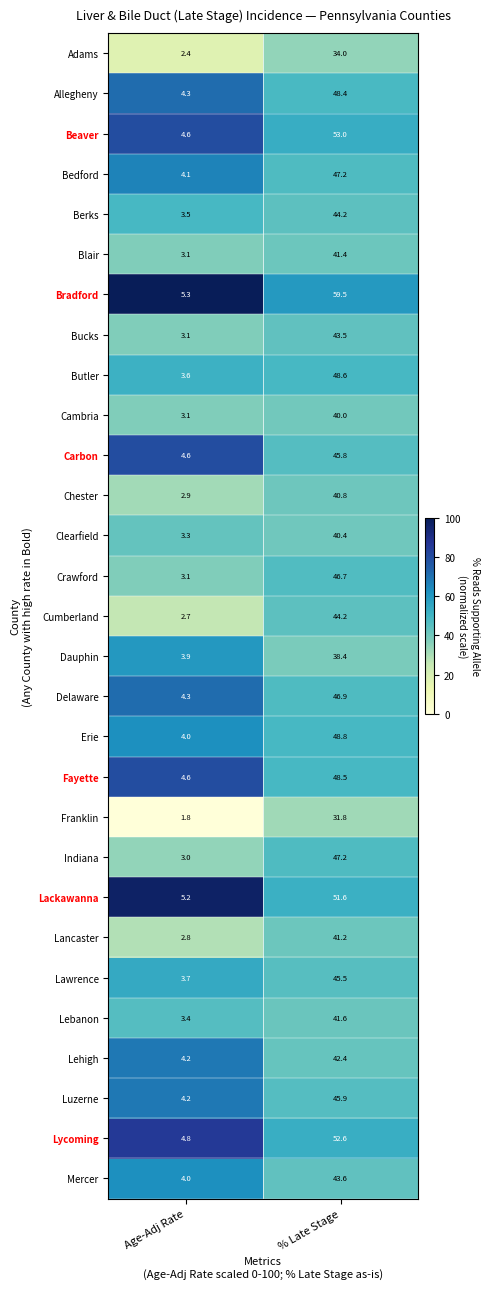

Which series has the largest range (max minus min)?

Bradford